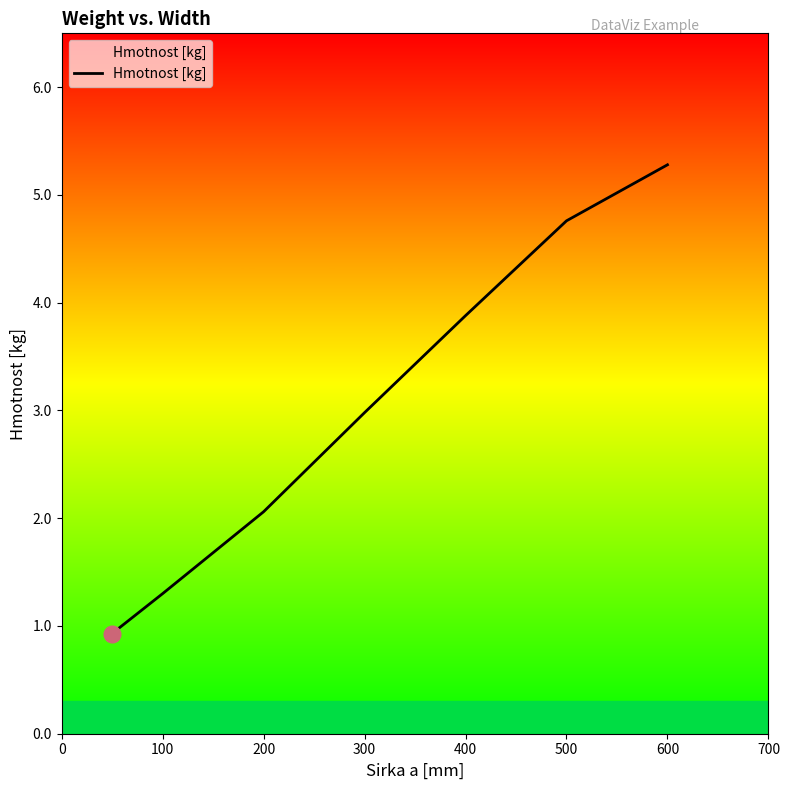

What is the smallest value displayed?

0.9